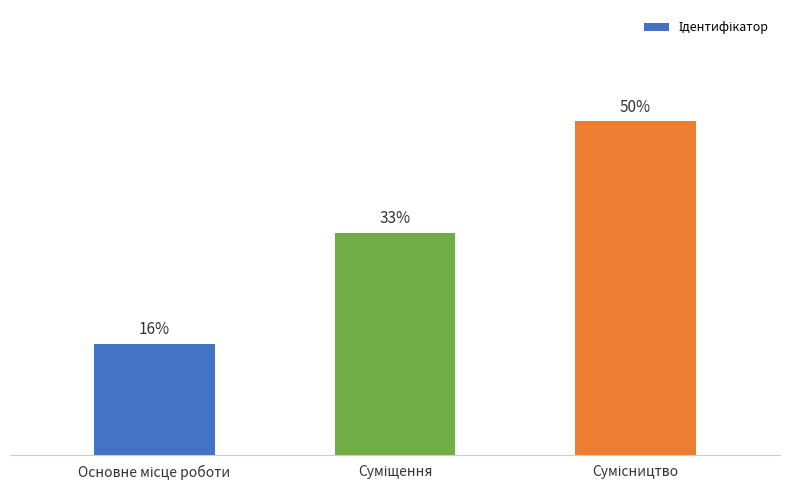

Are the bars horizontal?

No